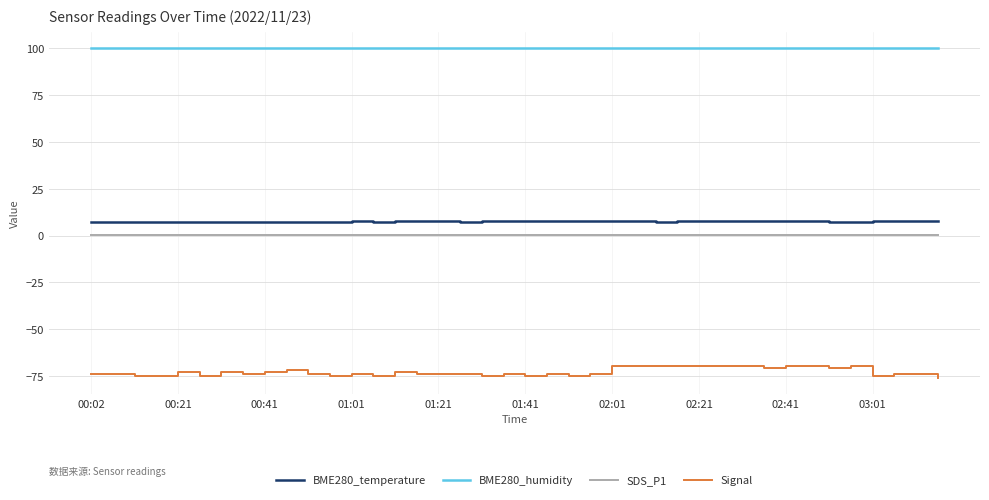

Which series has the largest range (max minus min)?

Signal